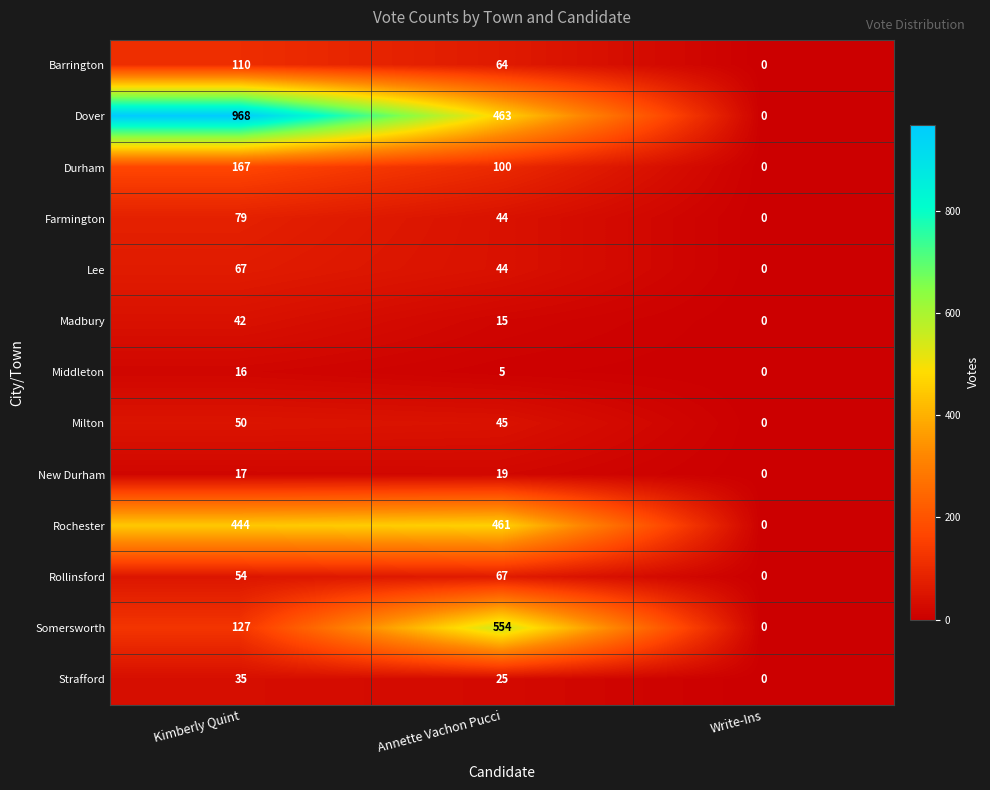

Which series changed the most between Annette Vachon Pucci and Write-Ins?

Somersworth